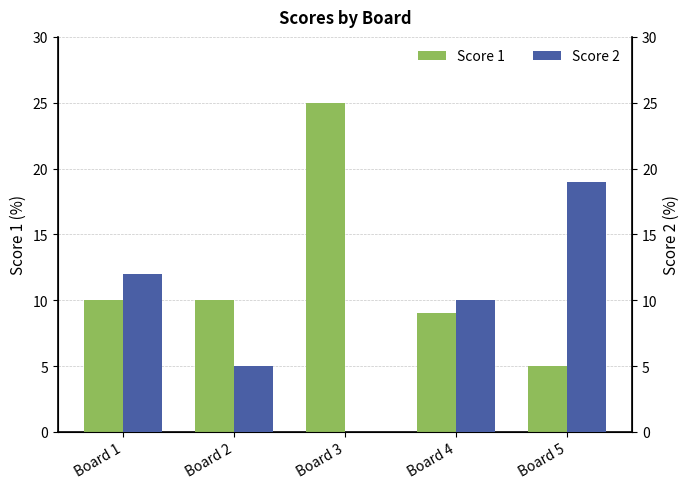

Reading left to right, extract all data points from this chart.

Score 1: Board 1=10	Board 2=10	Board 3=25	Board 4=9	Board 5=5
Score 2: Board 1=12	Board 2=5	Board 3=0	Board 4=10	Board 5=19